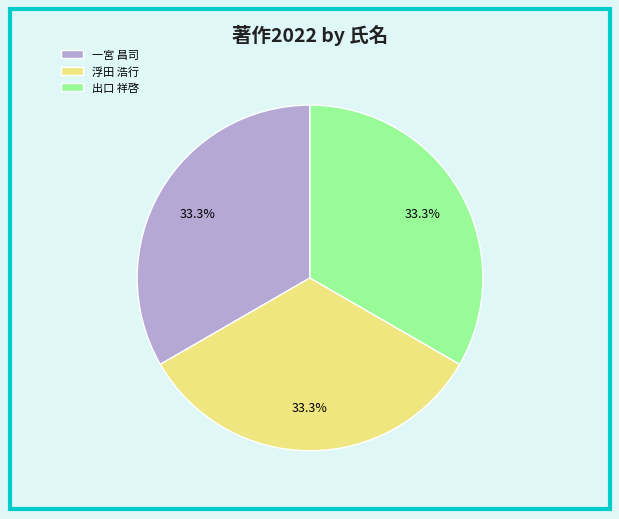

What percentage do 一宮 昌司 and 浮田 浩行 together represent?

66.7%